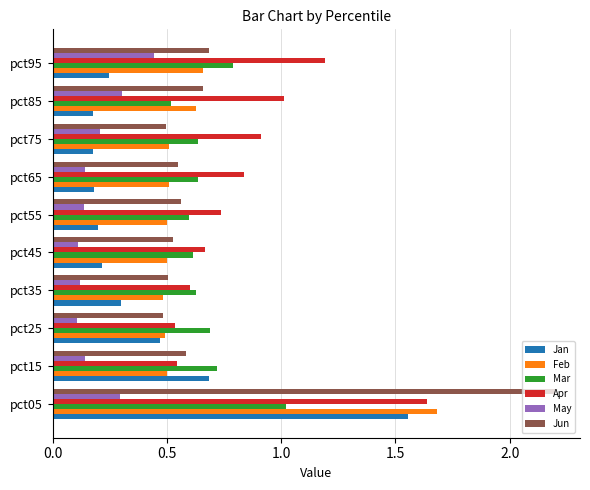

Which series has the largest range (max minus min)?

Jun